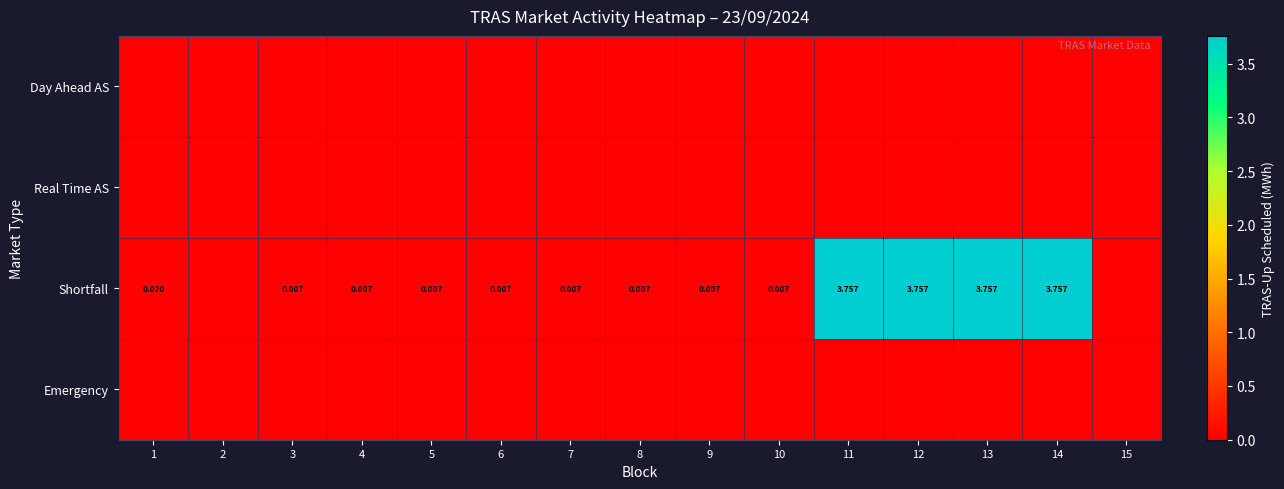

At how many categories does at least one series exceed 3?

4